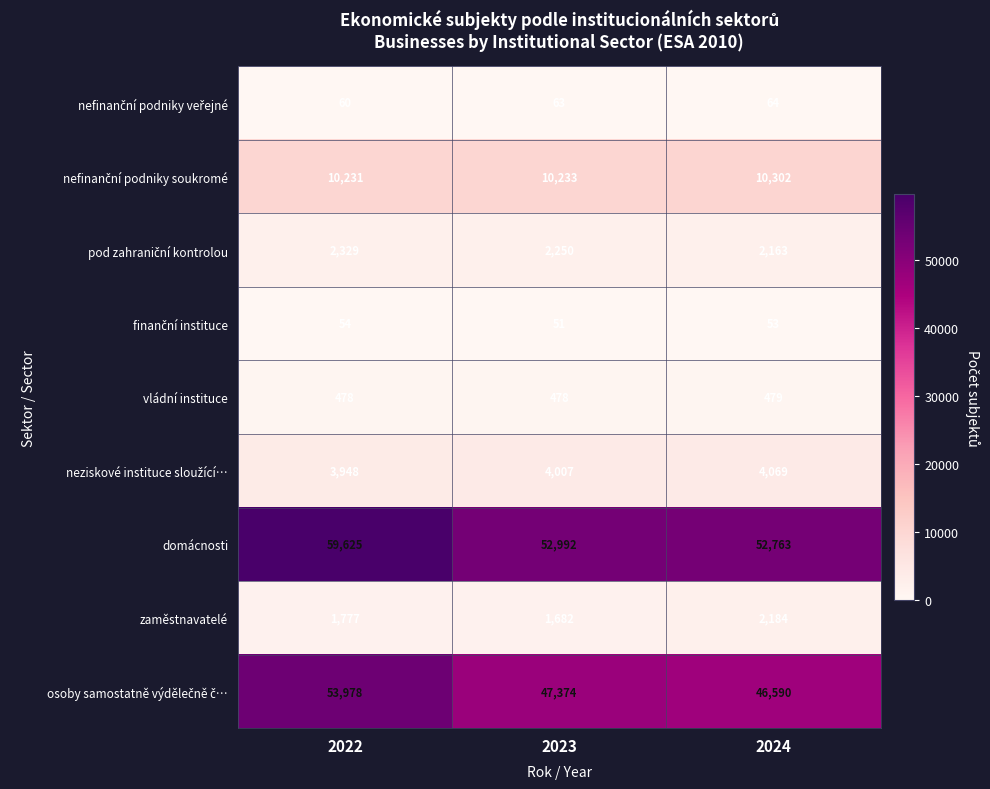

Rank the categories by zaměstnavatelé value from highest to lowest.

2024, 2022, 2023